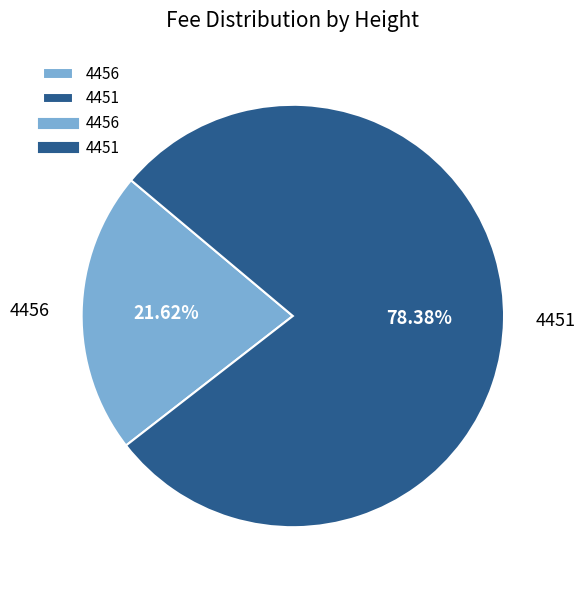

Rank the categories by value from highest to lowest.

4451, 4456